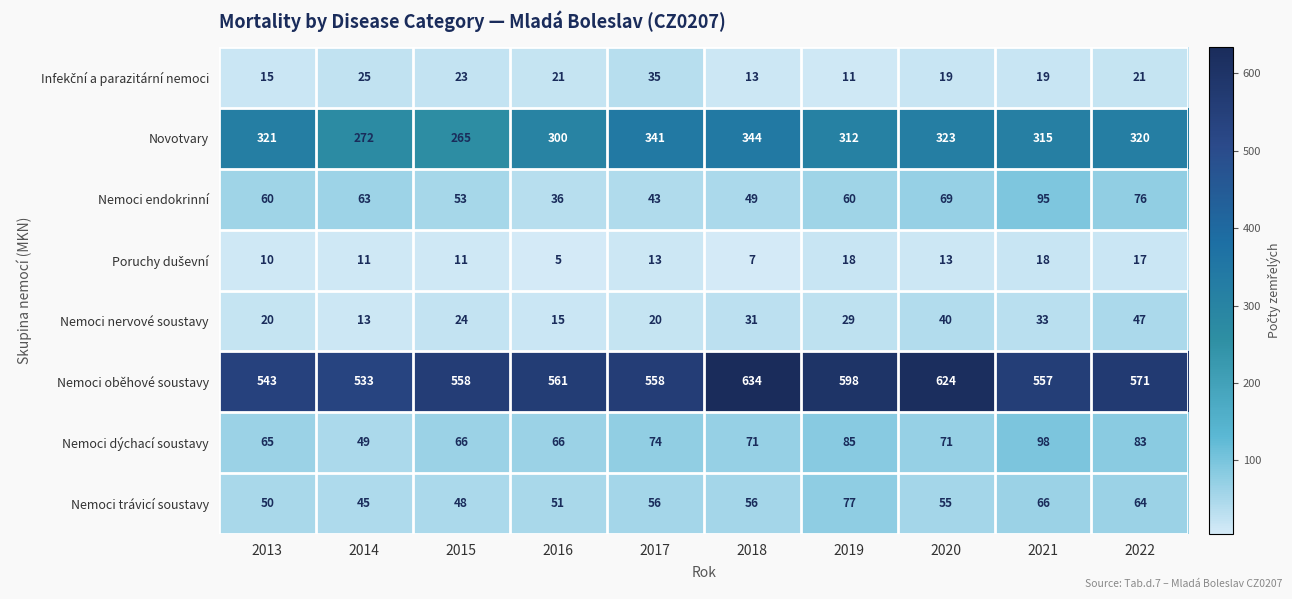

The value of Nemoci endokrinní at 2017 is 43. True or false?

True